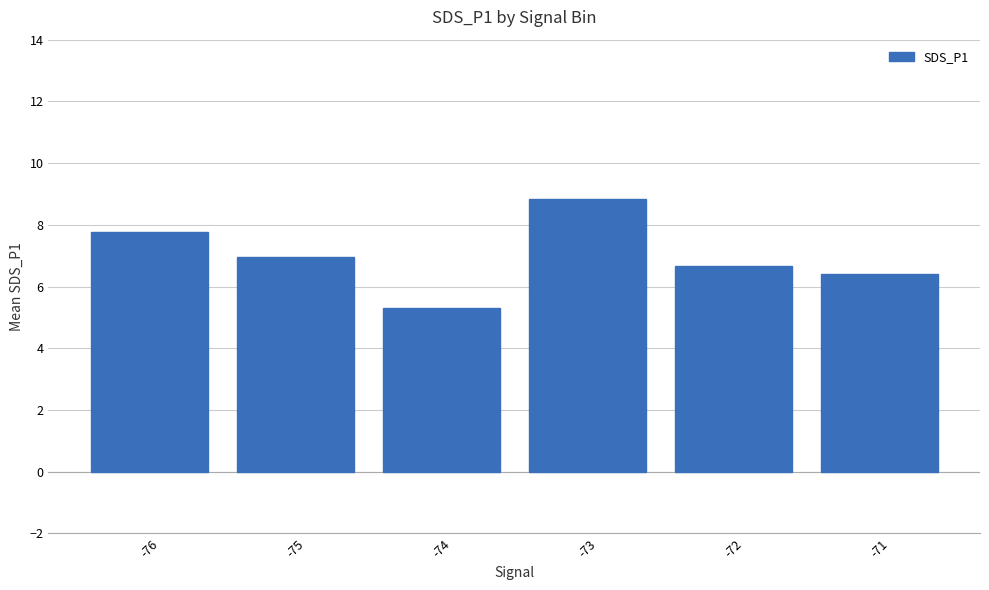

How many data points are above 6?

5